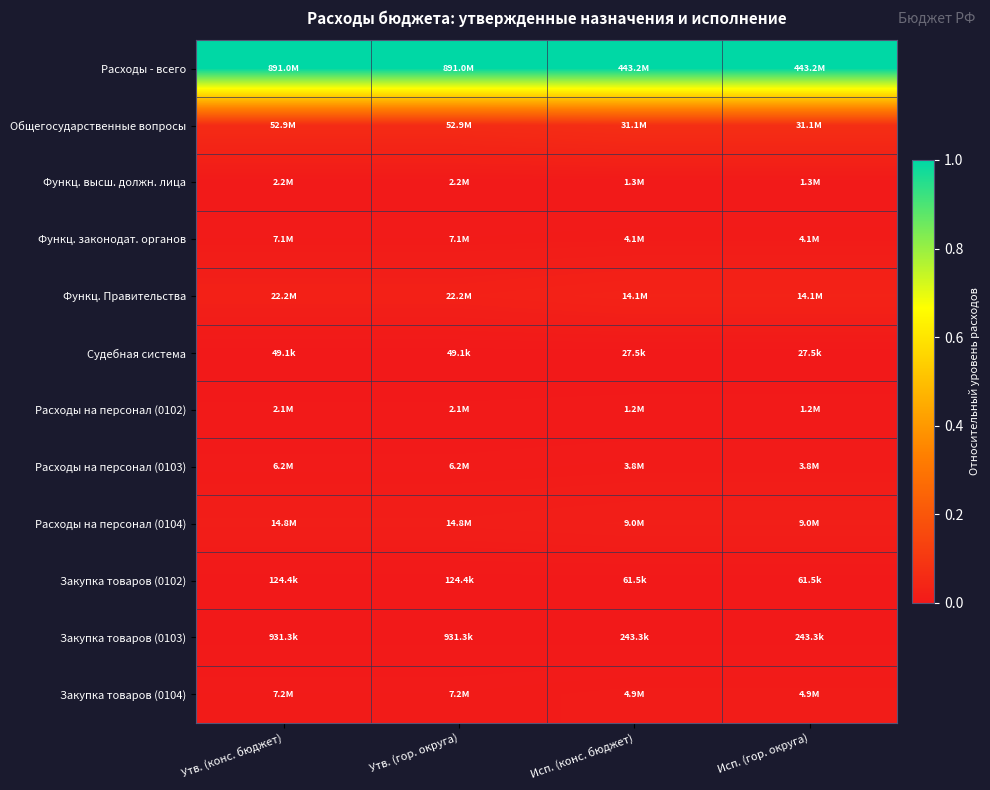

Count the number of data series in this chart.

12